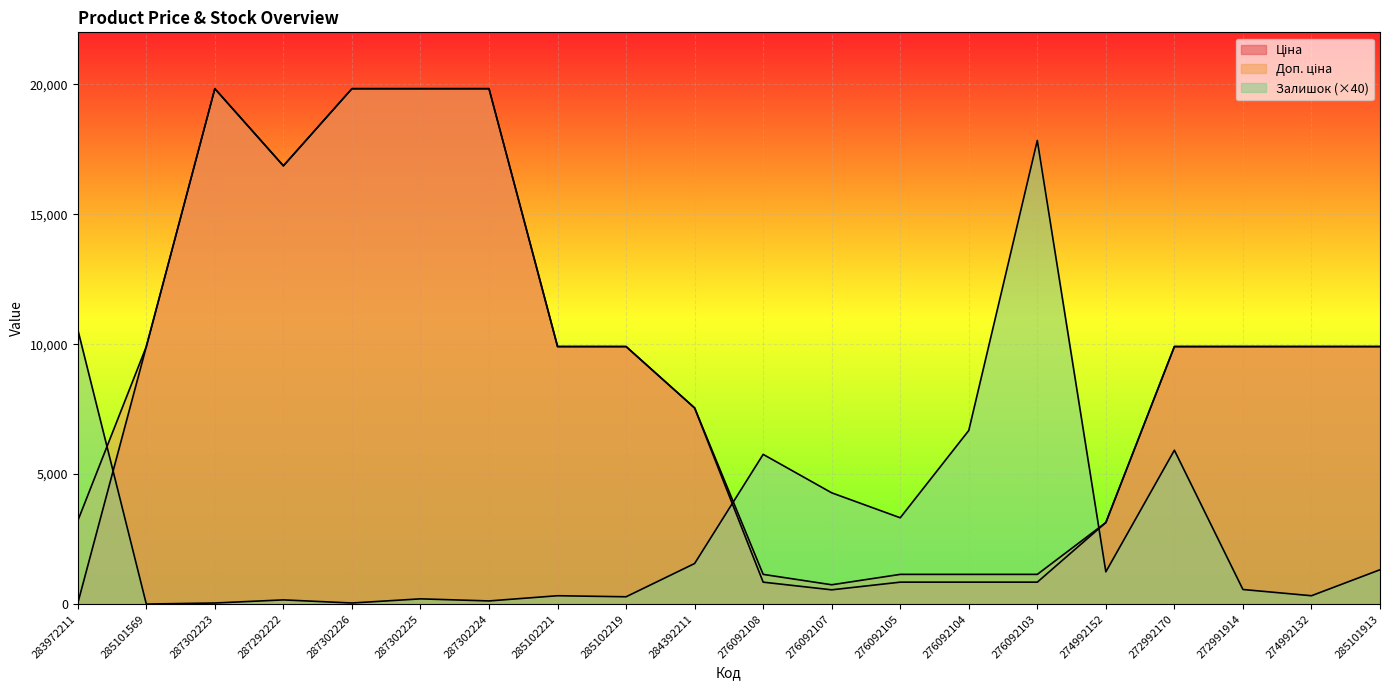

Which series has the largest total across all categories?

Доп. ціна